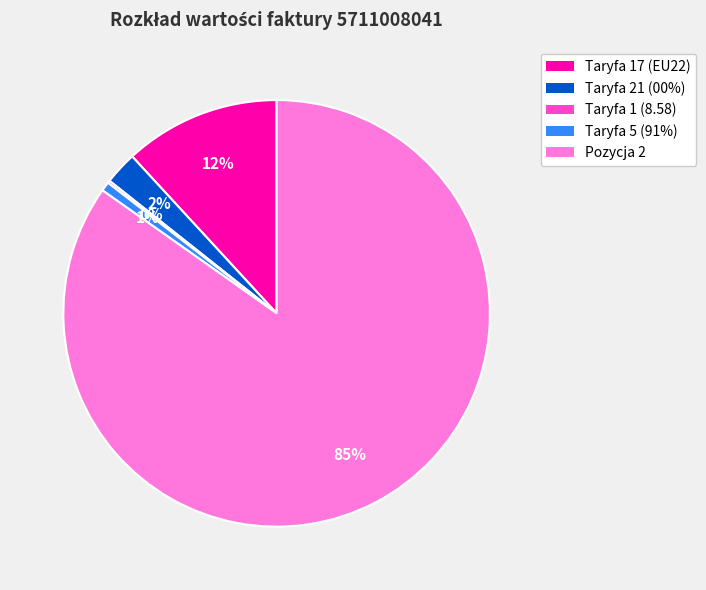

The Taryfa 17 (EU22) slice represents 12% of the pie. True or false?

True